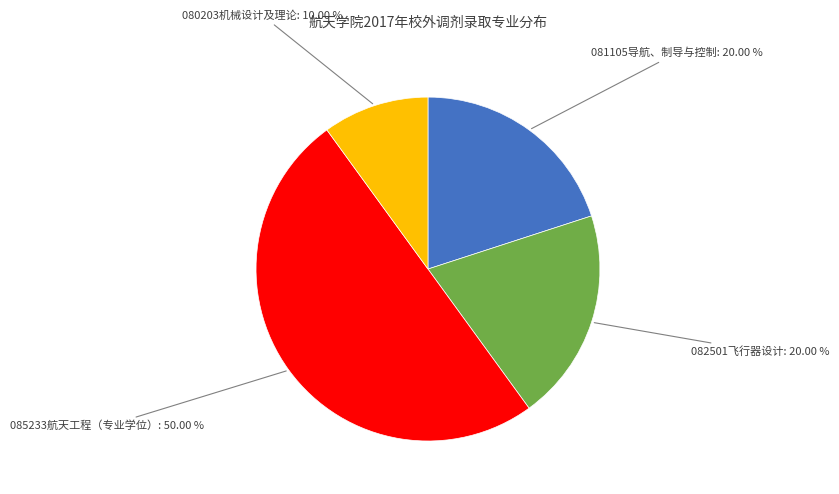

How many segments does this pie chart have?

4